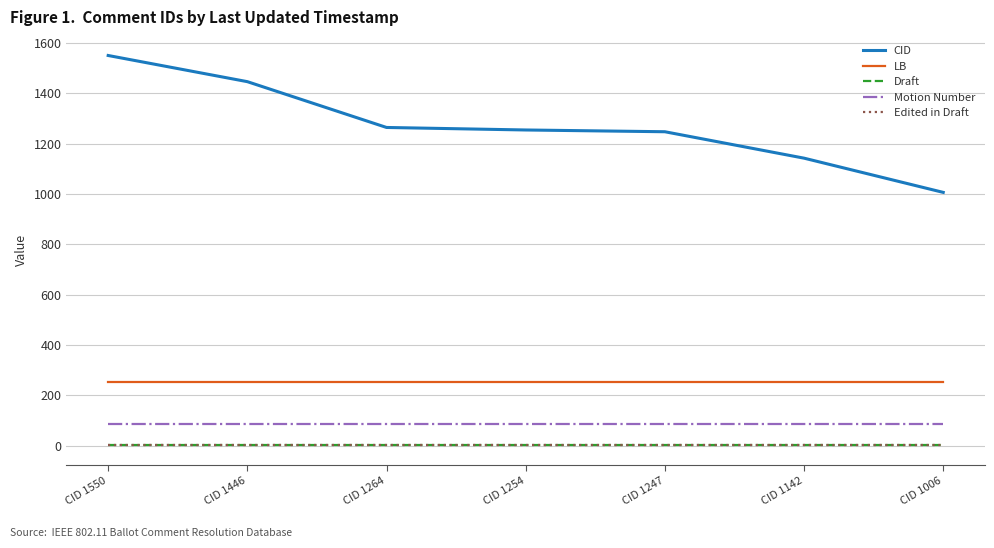

Does the chart display data point markers on the line(s)?

No